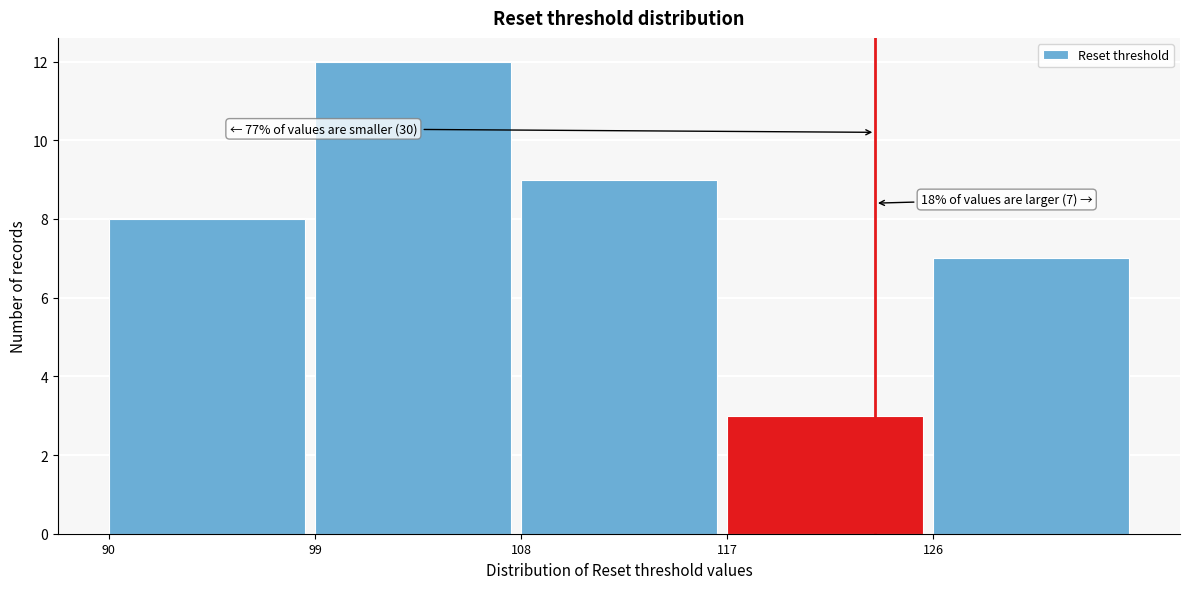

Over which range of the x-axis is the bar tallest?

99 to 108